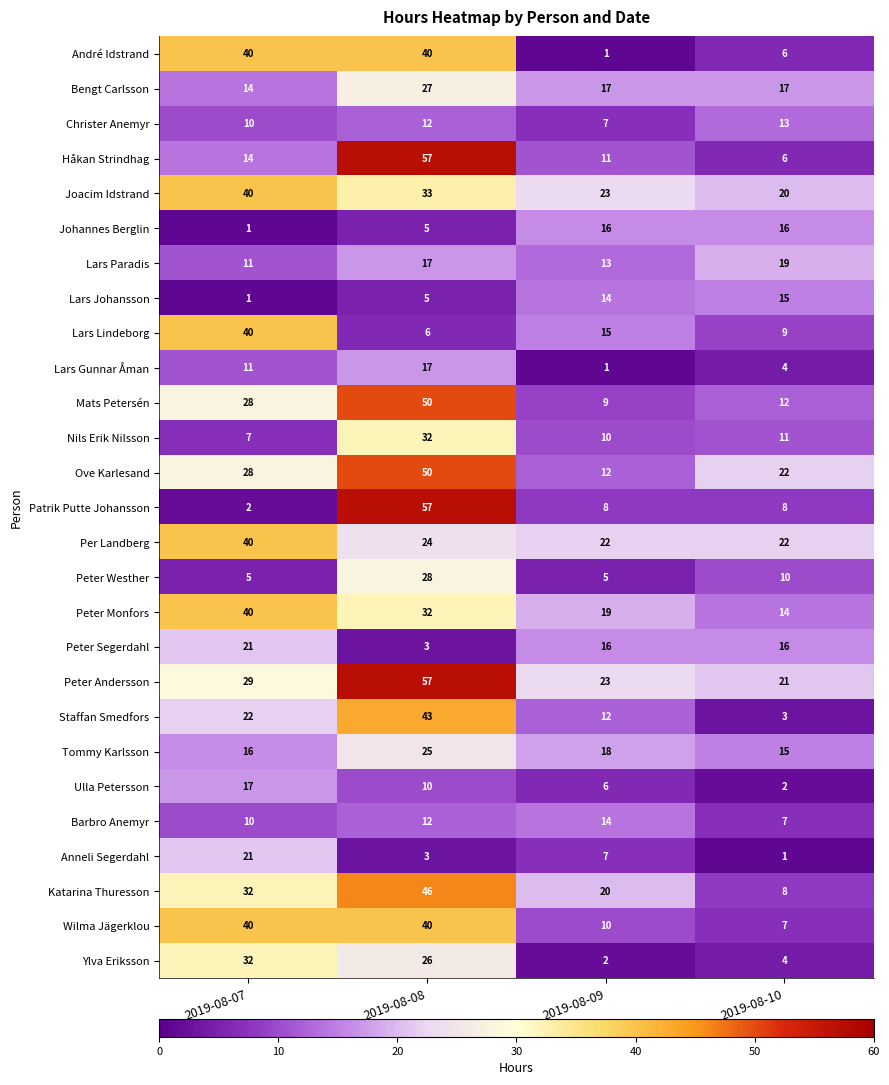

What is the maximum value shown in the chart?

57